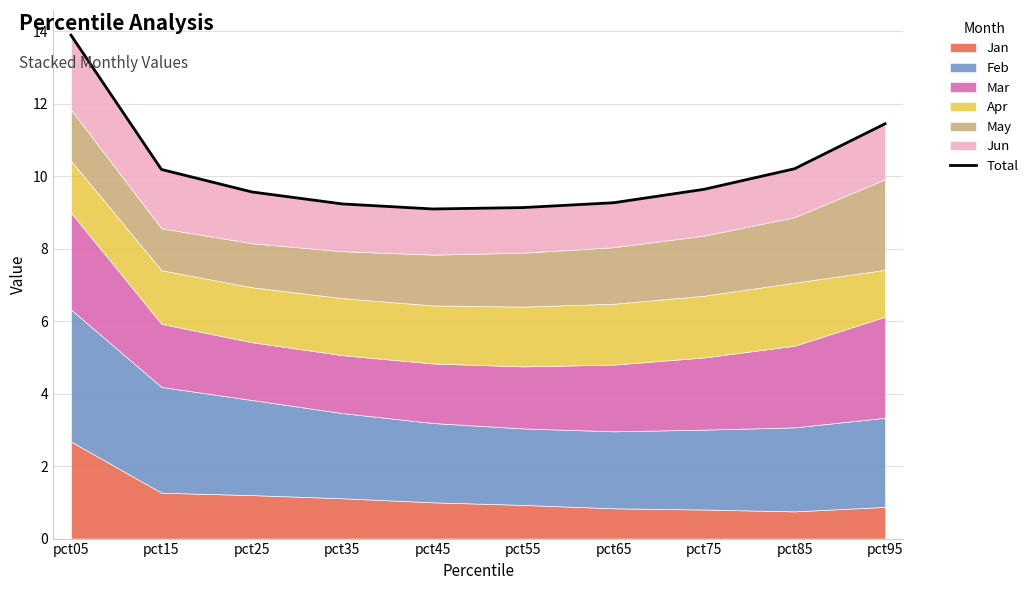

Where is the data nearest to the value 11?

pct95